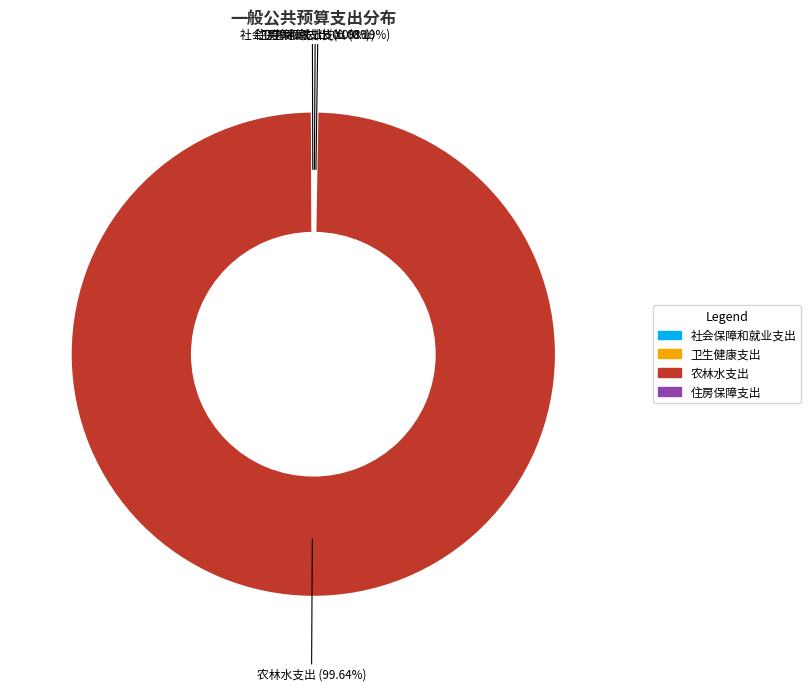

What is the majority slice?

农林水支出